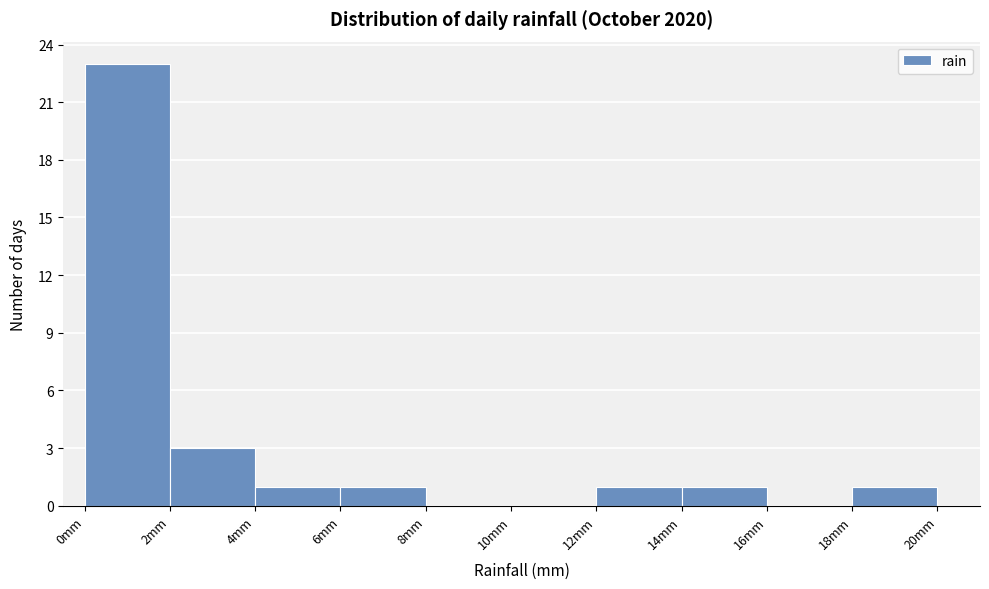

Over which range of the x-axis is the bar tallest?

0 to 2